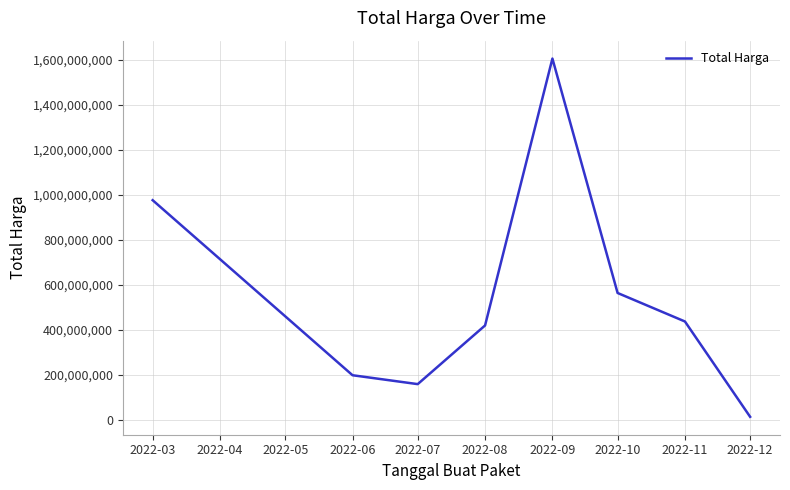

What is the change in value from 2022-07 to 2022-10?

+404421150